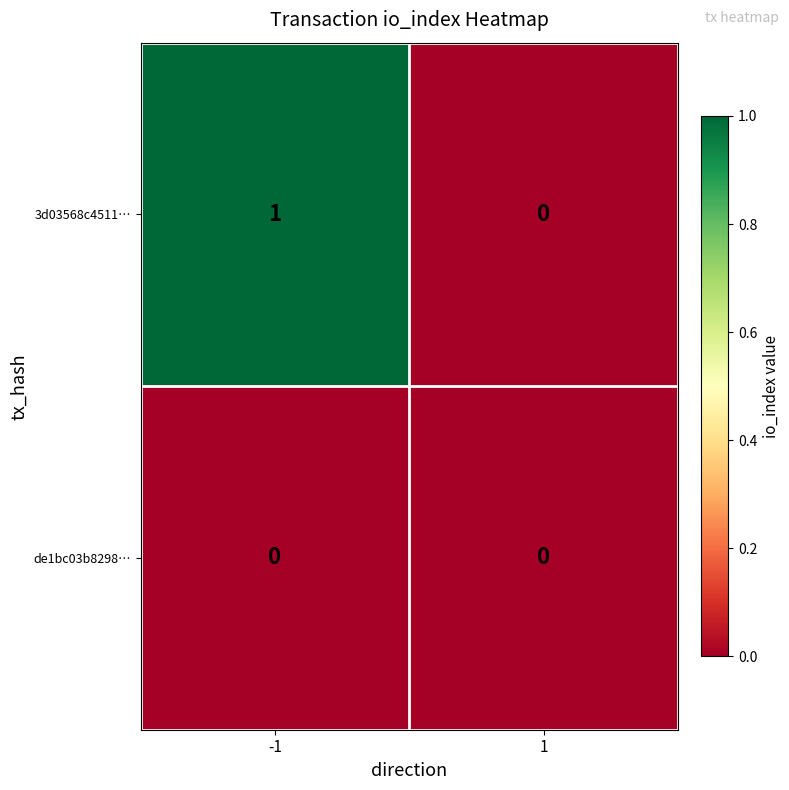

True or false: de1bc03b8298… has a value of 0 at -1.

True